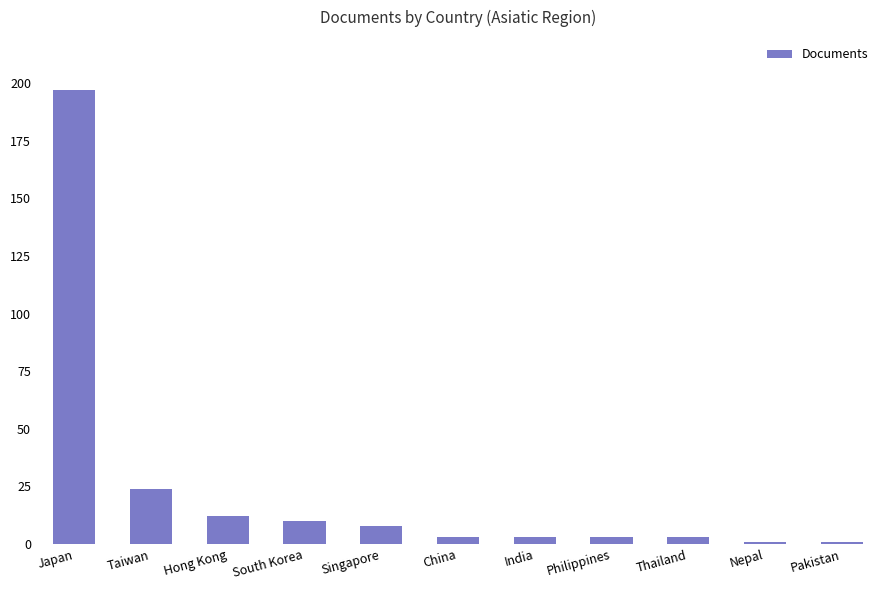

Reading right to left, what are all the values shown in this chart?

1	1	3	3	3	3	8	10	12	24	197